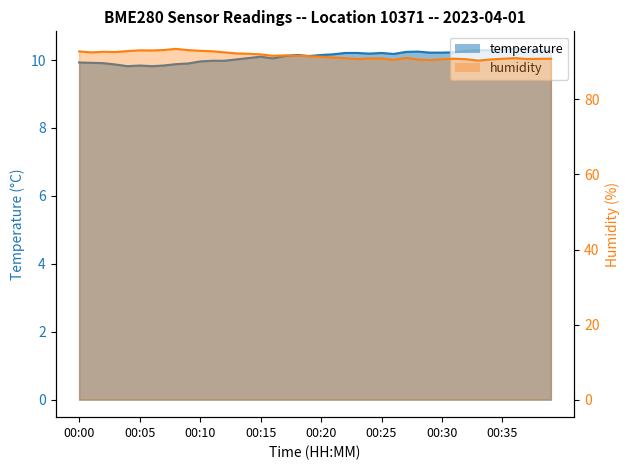

Rank the series by their maximum value, from highest to lowest.

humidity, temperature